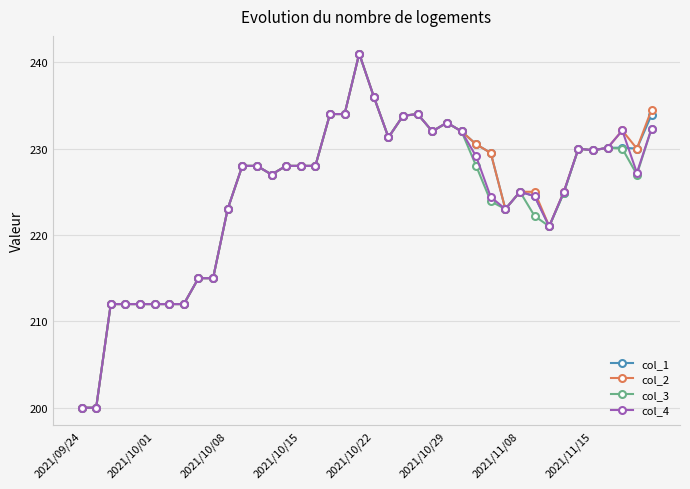

What is the value of the col_1 point at the 40th from the left?

233.9